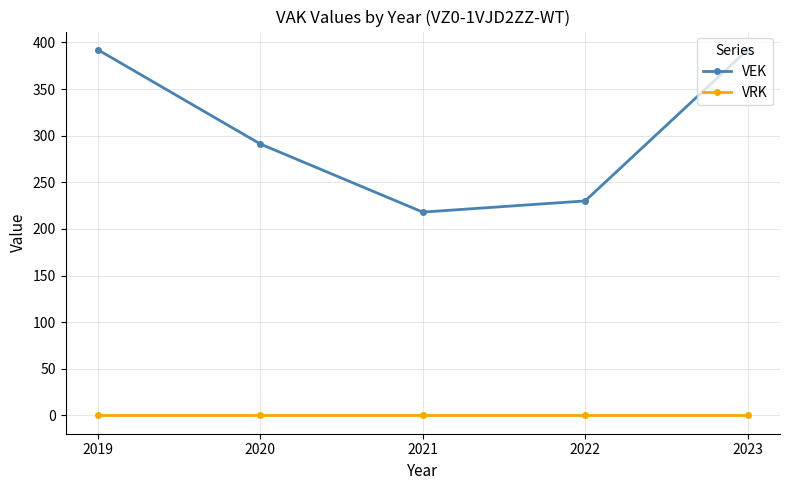

How many values in the VEK series are below 291?

2